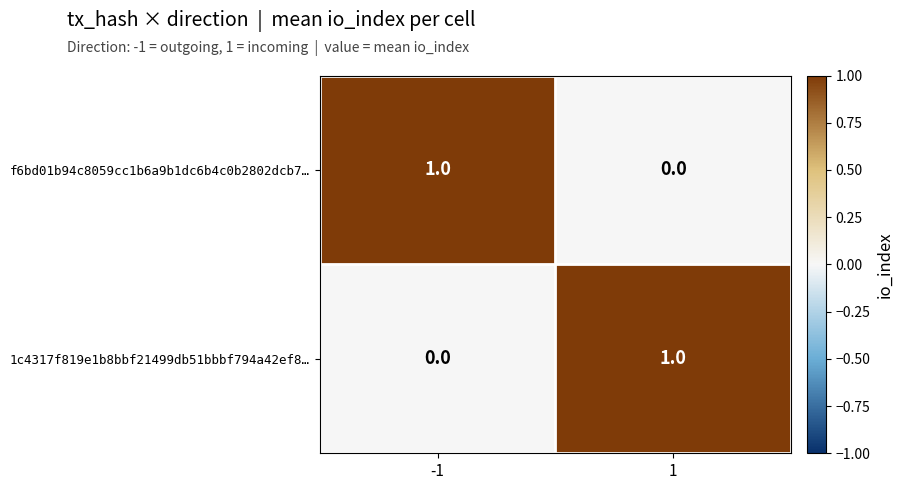

Reading left to right, what are all the values shown in this chart?

f6bd01b94c8059cc1b6a9b1dc6b4c0b2802dcb7…: -1=1	1=0
1c4317f819e1b8bbf21499db51bbbf794a42ef8…: -1=0	1=1